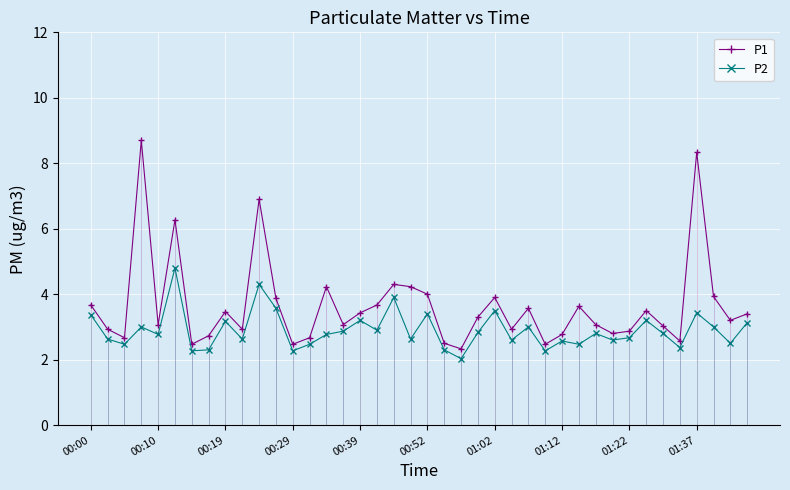

What is the maximum value for P1?

8.7